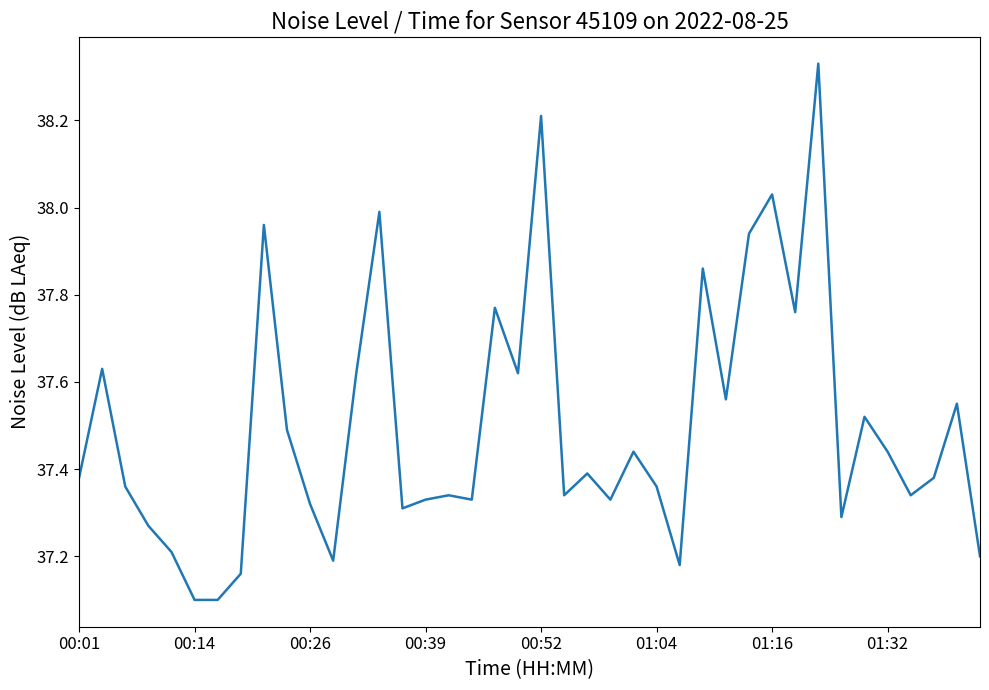

What is the minimum value shown in the chart?

37.1